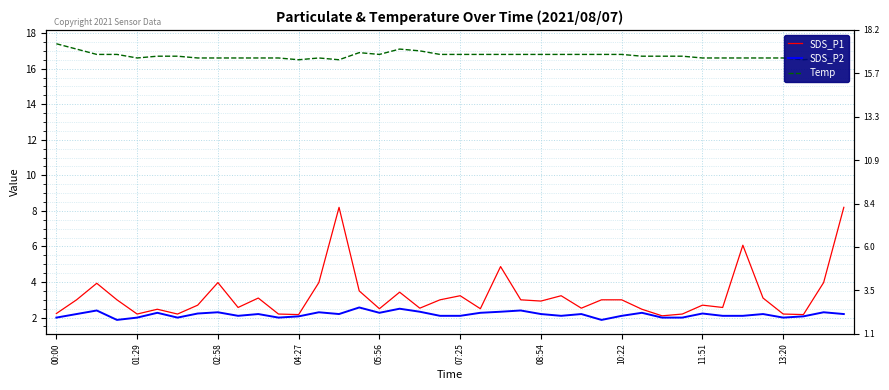

Count the number of categories in the chart.

40